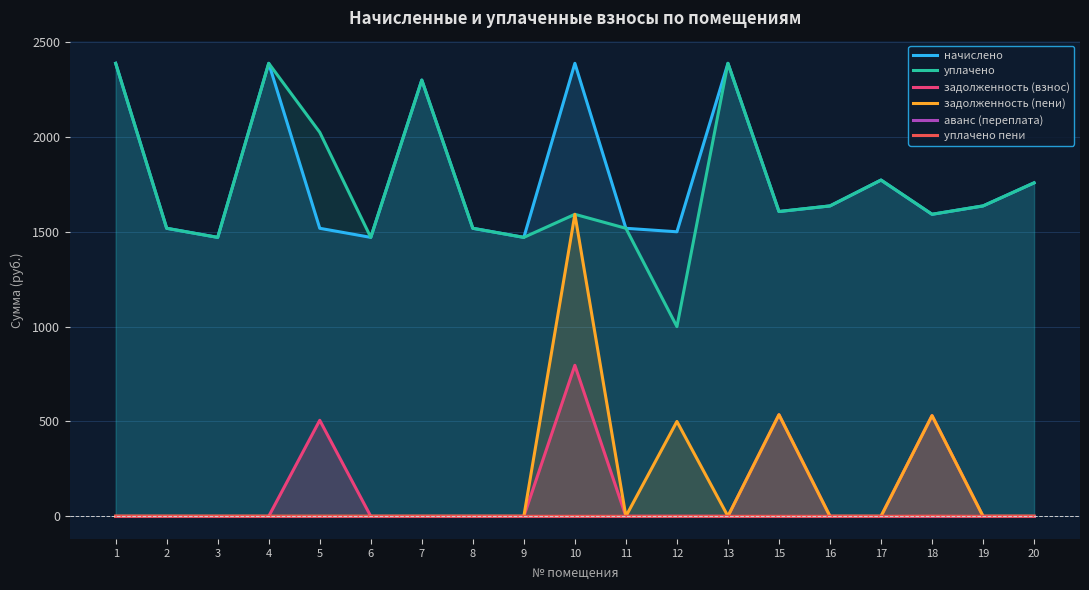

Is the value of задолженность (взнос) at 17 greater than the value of уплачено at 12?

No